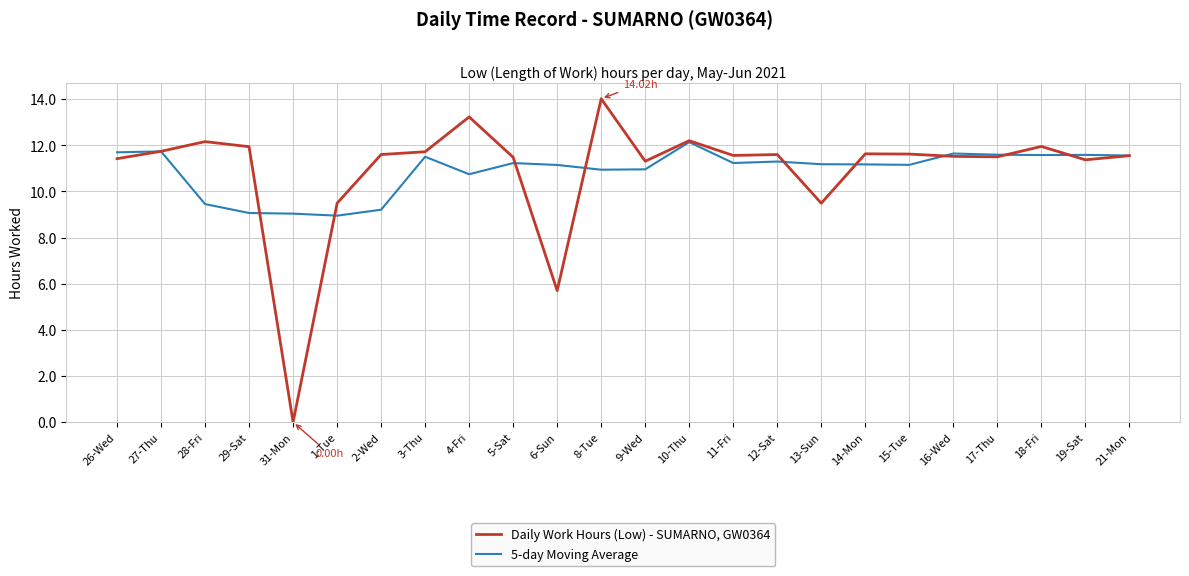

Which category has the lowest value across all series?

31-Mon